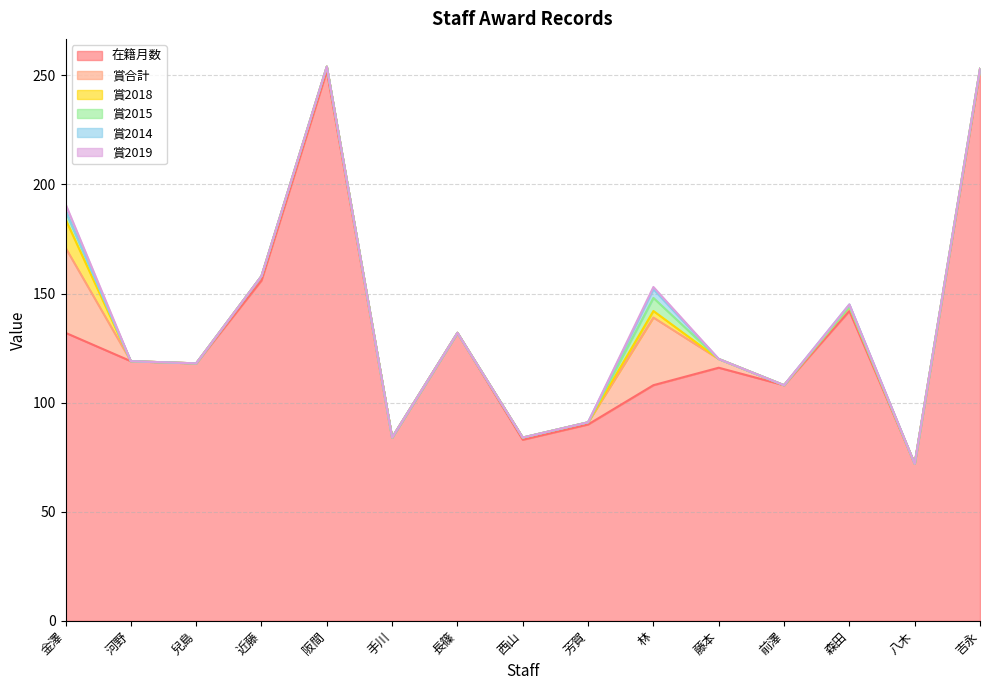

Reading left to right, list all the values displayed in this chart.

在籍月数: 金澤=132	河野=119	兒島=118	近藤=156	阪間=252	手川=84	長篠=132	西山=83	芳賀=90	林=108	藤本=116	前澤=108	森田=142	八木=72	吉永=252
賞合計: 金澤=39	河野=0	兒島=0	近藤=2	阪間=2	手川=0	長篠=0	西山=1	芳賀=1	林=31	藤本=4	前澤=0	森田=2	八木=0	吉永=1
賞2018: 金澤=13	河野=0	兒島=0	近藤=0	阪間=0	手川=0	長篠=0	西山=0	芳賀=0	林=3	藤本=0	前澤=0	森田=0	八木=0	吉永=0
賞2015: 金澤=4	河野=0	兒島=0	近藤=0	阪間=0	手川=0	長篠=0	西山=0	芳賀=0	林=6	藤本=0	前澤=0	森田=0	八木=0	吉永=0
賞2014: 金澤=0	河野=0	兒島=0	近藤=0	阪間=0	手川=0	長篠=0	西山=0	芳賀=0	林=4	藤本=0	前澤=0	森田=1	八木=0	吉永=0
賞2019: 金澤=3	河野=0	兒島=0	近藤=0	阪間=0	手川=0	長篠=0	西山=0	芳賀=0	林=1	藤本=0	前澤=0	森田=0	八木=0	吉永=0